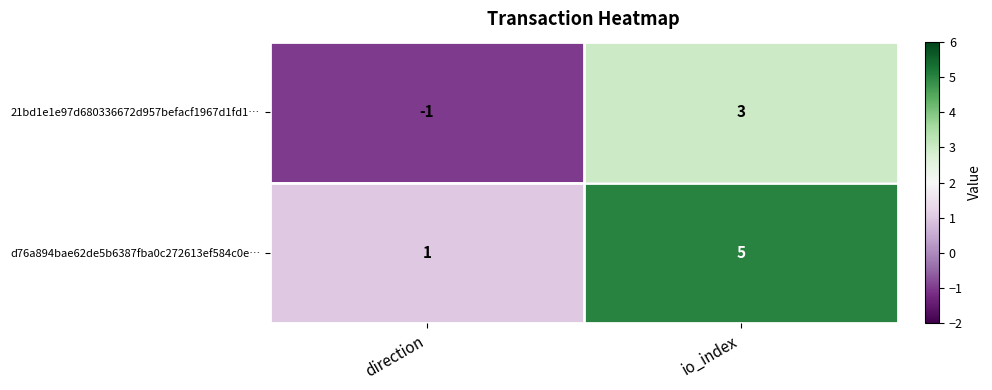

Reading right to left, what are all the values shown in this chart?

21bd1e1e97d680336672d957befacf1967d1fd1…: 3	-1
d76a894bae62de5b6387fba0c272613ef584c0e…: 5	1